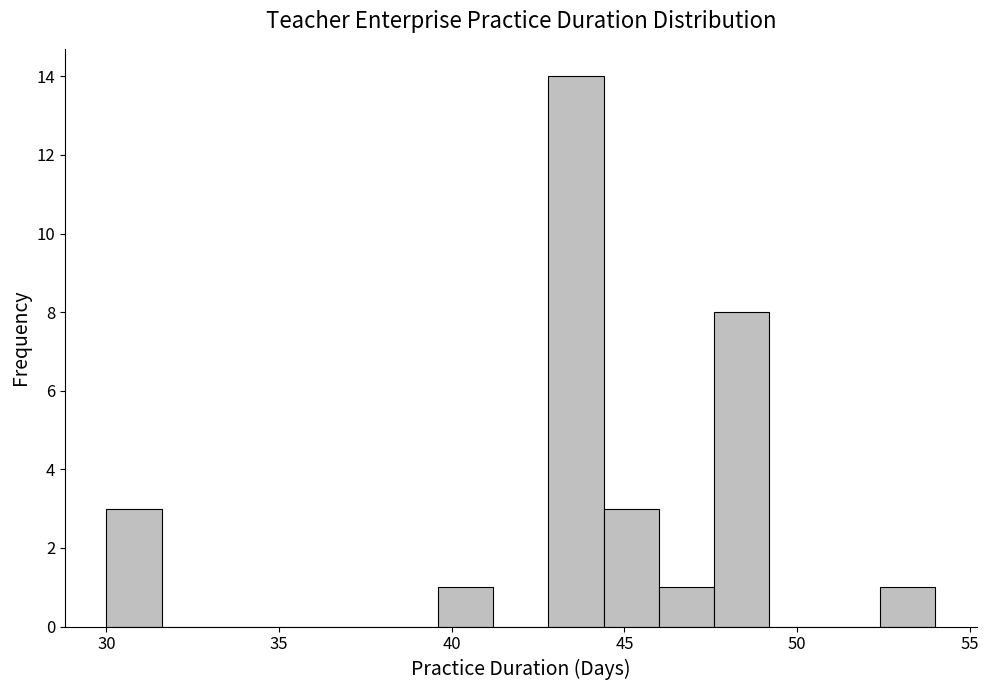

Read against the x-axis, roughly where is the centre of the tallest bar?

43.5